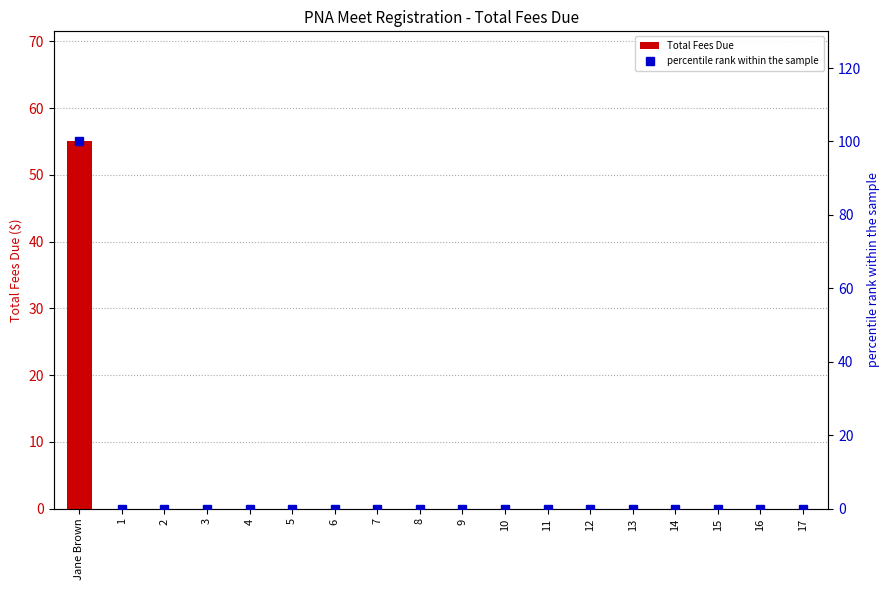

True or false: percentile rank within the sample has a value of 30 at 10.

False